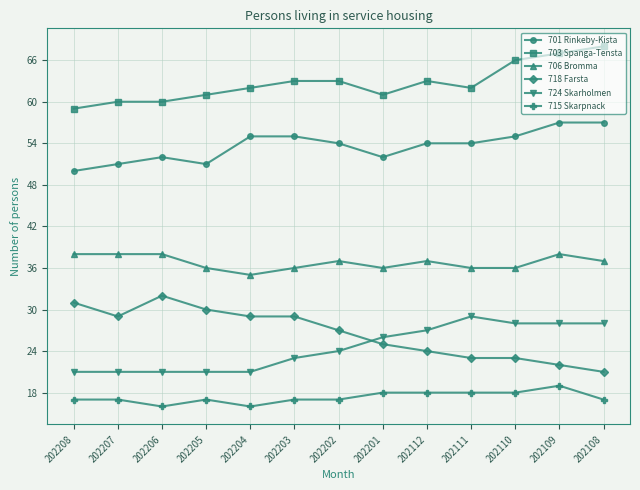

What is the minimum value shown in the chart?

16